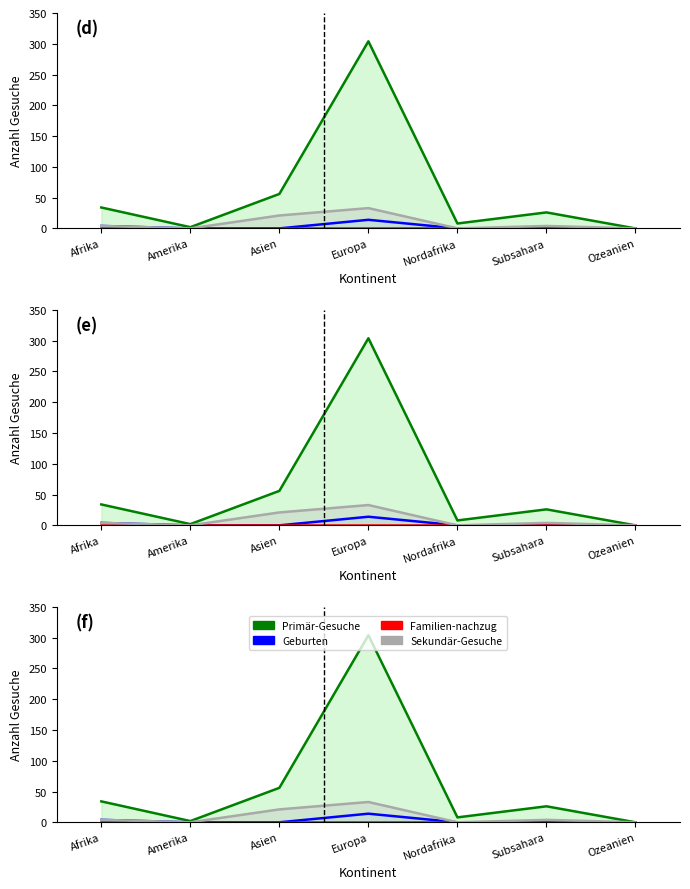

What are all the series names shown in the legend?

Primär-Gesuche, Geburten, Familien-nachzug, Sekundär-Gesuche